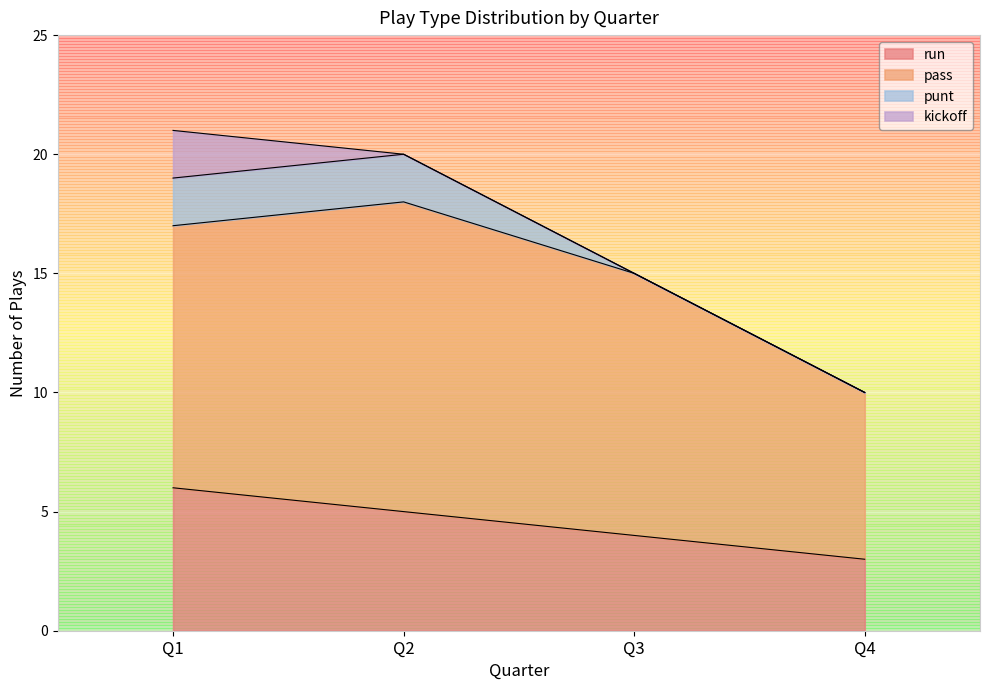

How many distinct data groups are displayed?

4